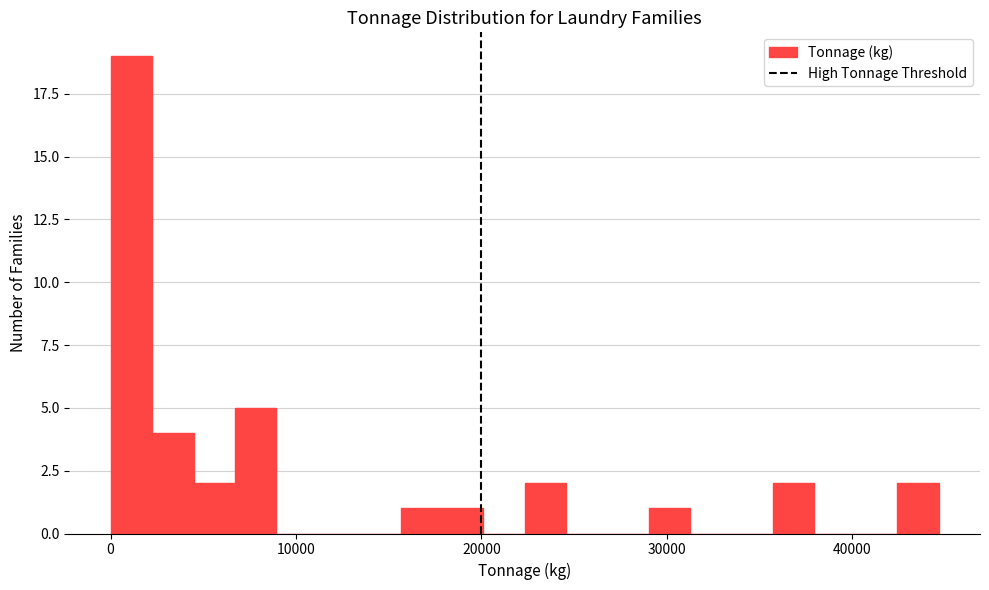

Read against the x-axis, roughly where is the centre of the tallest bar?

1000